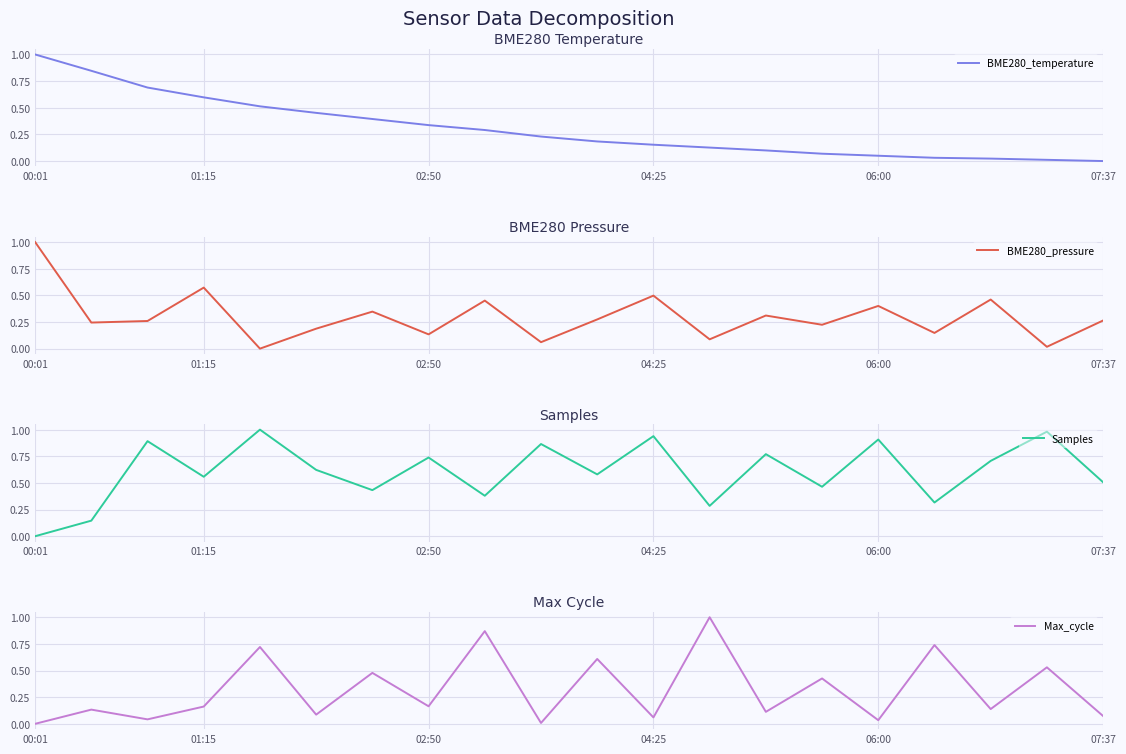

What is the maximum value for BME280_temperature?

1.0